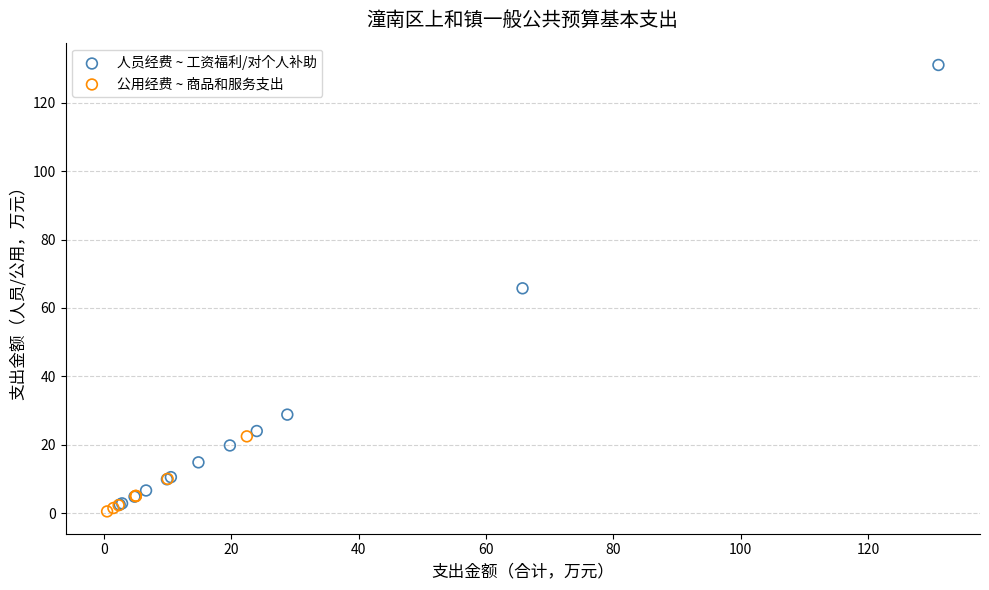

Which series contains the highest Y value?

人员经费 ~ 工资福利/对个人补助